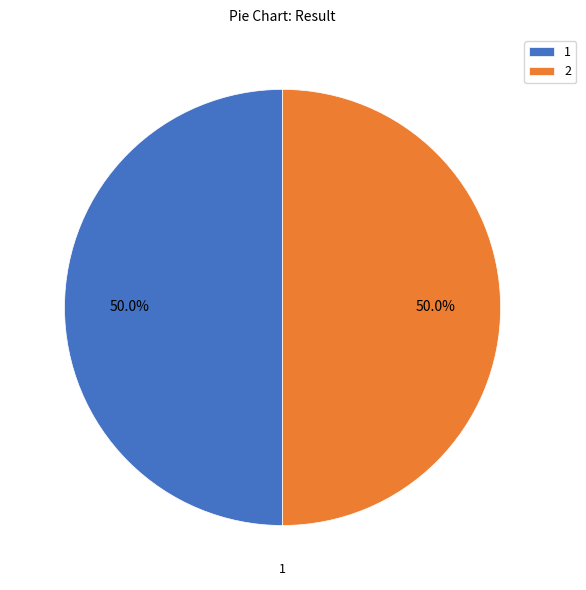

Do 1 and 2 together represent more than half of the pie?

Yes